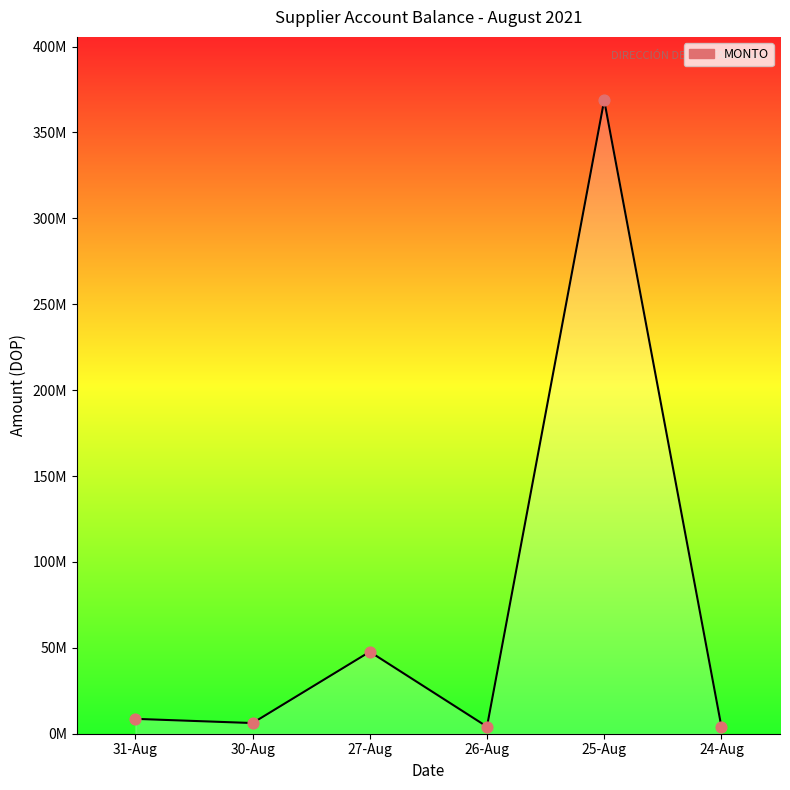

What is the change in value from 27-Aug to 26-Aug?

-43608879.2